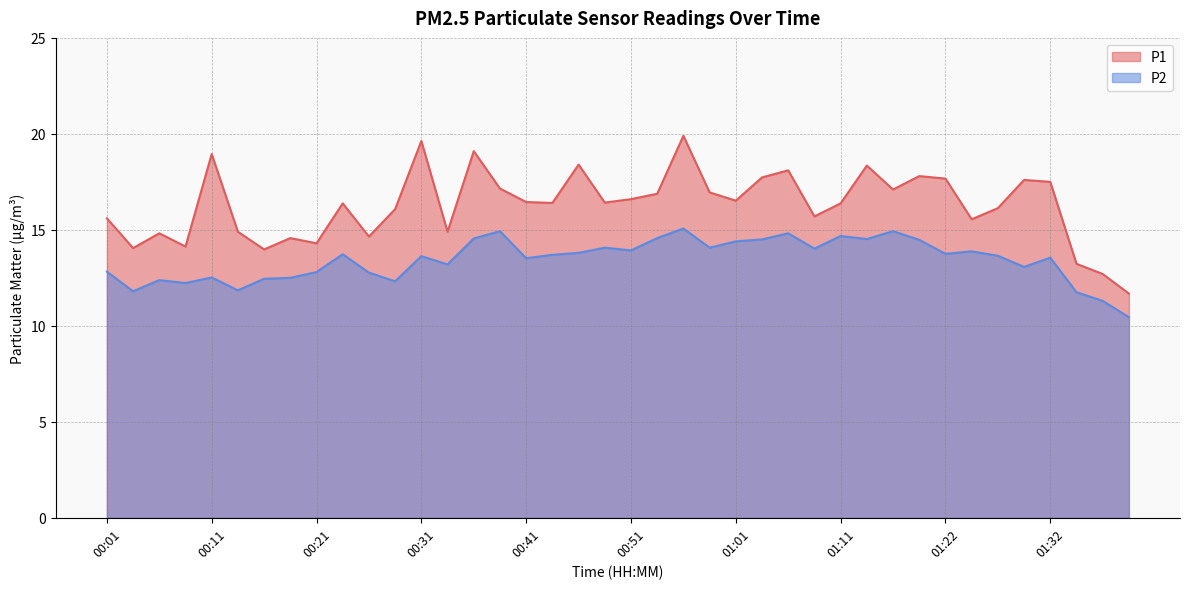

What value does the P1 series have at 00:56?

19.9